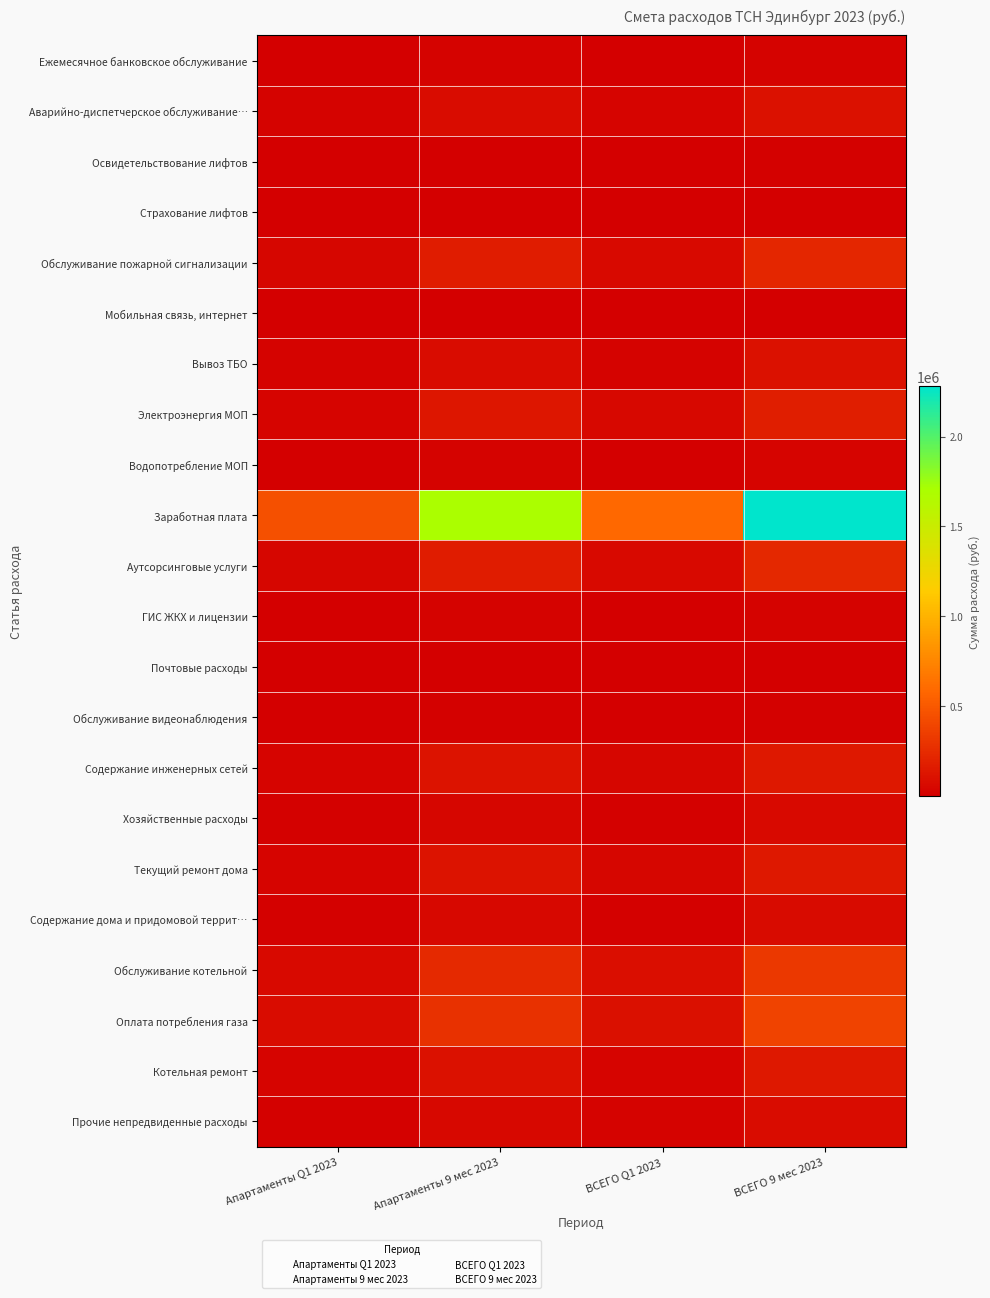

Which series has the widest spread of values?

Заработная плата